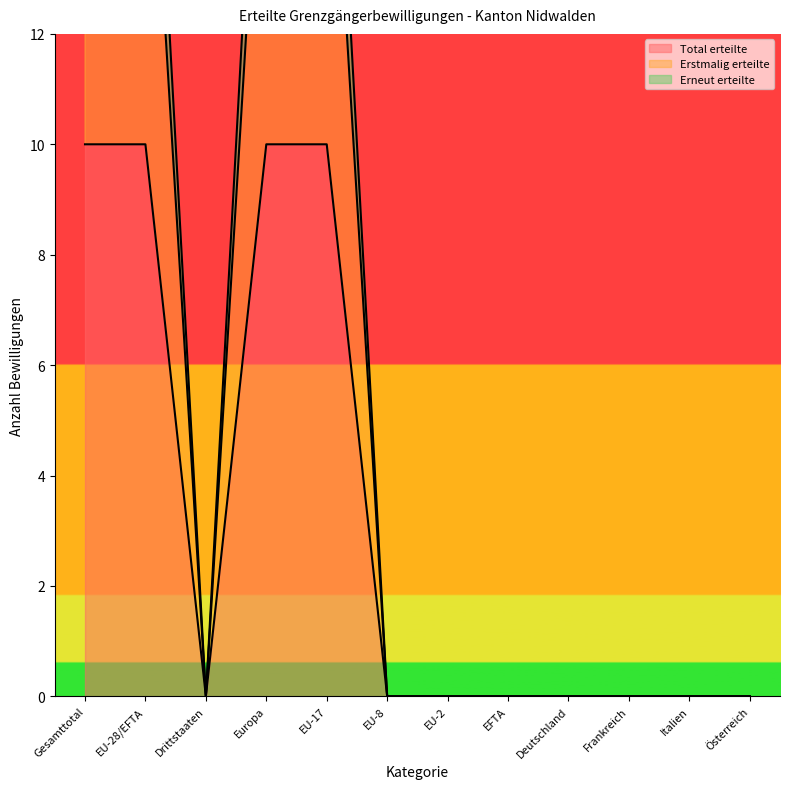

At which label is Total erteilte closest to 9?

Gesamttotal